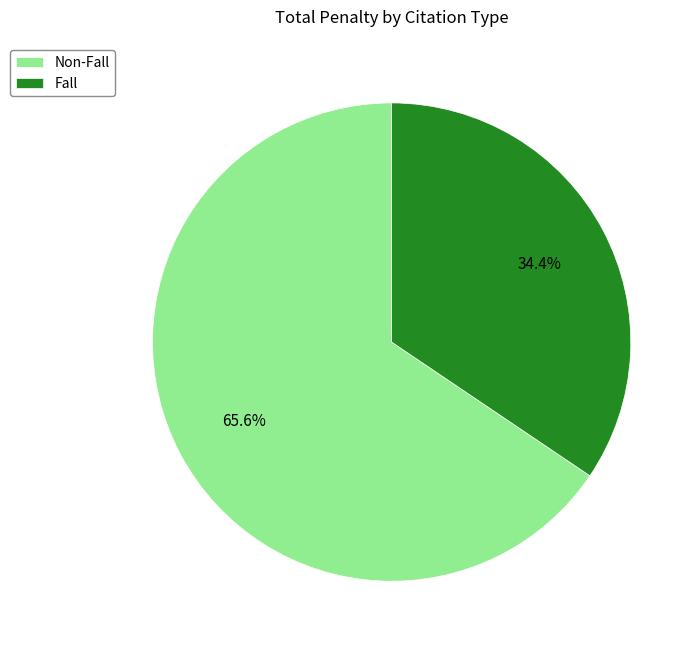

Does any single category account for the majority?

Yes